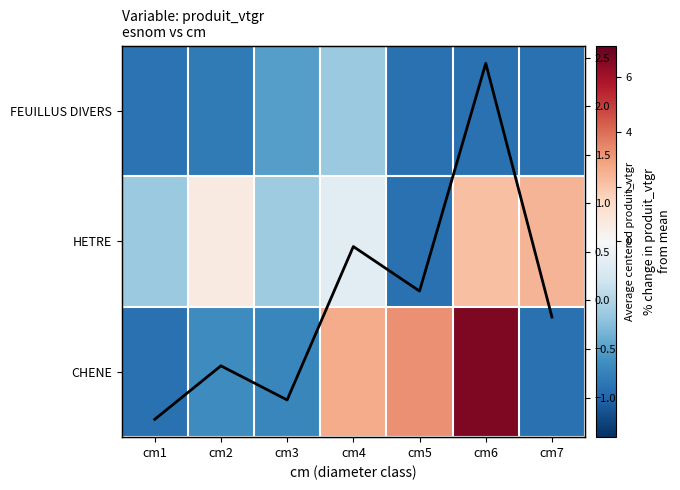

At cm1, list the series in order from largest to smallest.

HETRE, Row mean, FEUILLUS DIVERS, CHENE